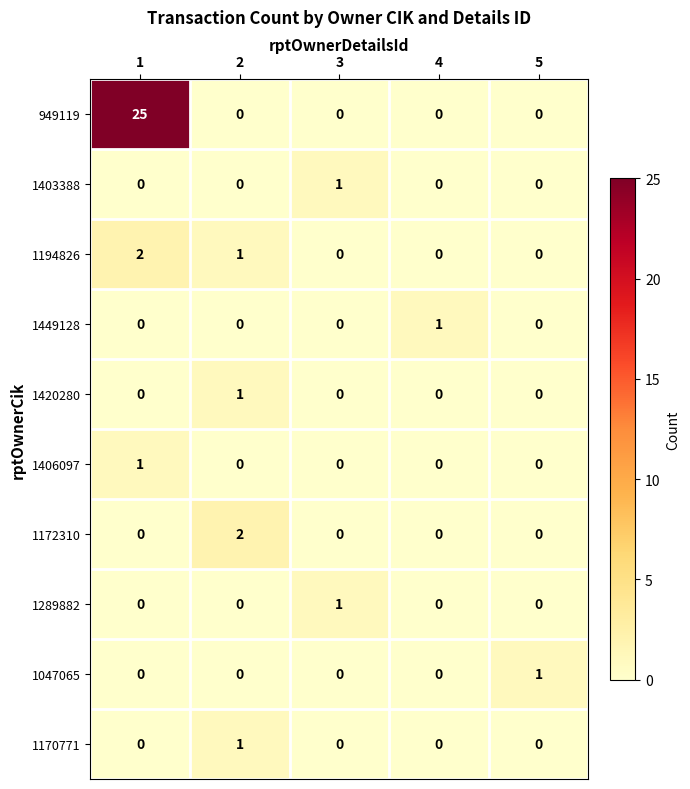

At which category is the sum across all series the highest?

1